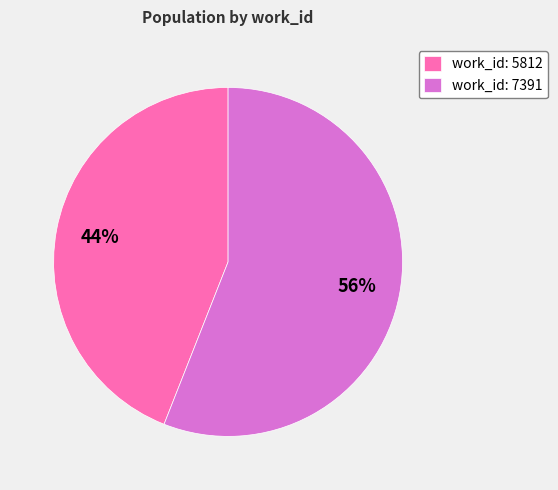

Approximately how many times larger is the value at work_id: 5812 compared to work_id: 7391?

0.8